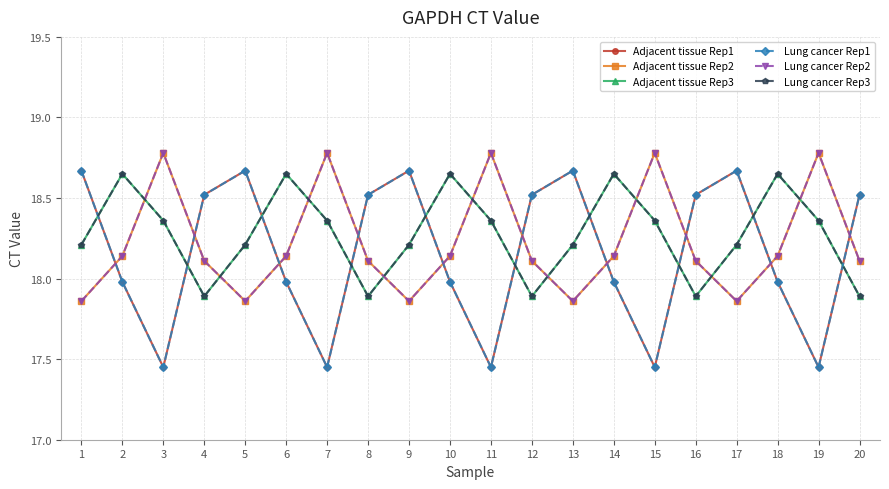

The Adjacent tissue Rep2 series shows 18.1 at 20. True or false?

True